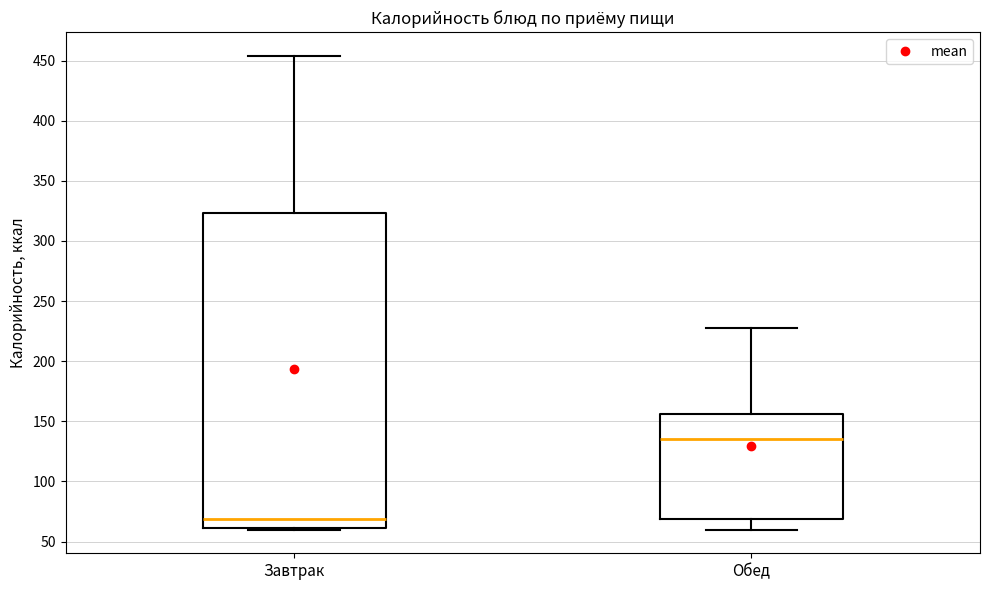

Comparing the boxes themselves (not the whiskers), which one is the tallest?

Завтрак